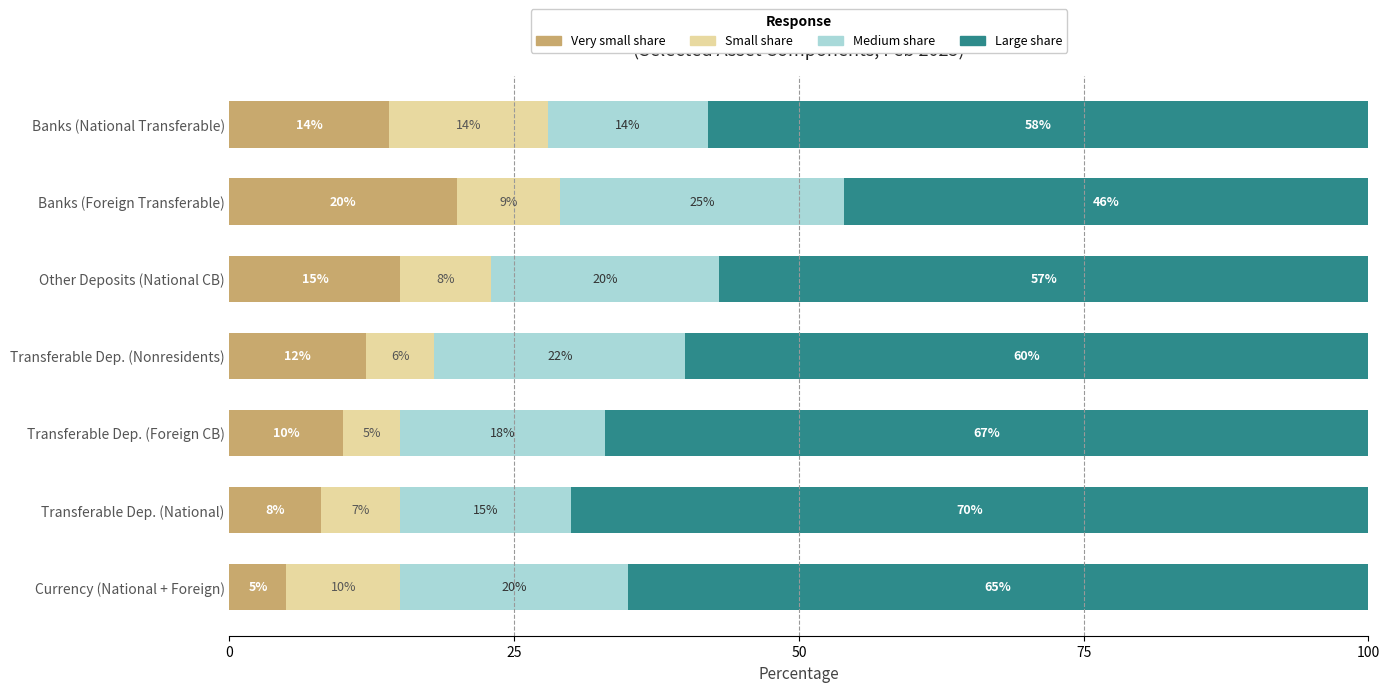

The Very small share series shows 15.0 at Other Deposits (National CB). True or false?

True